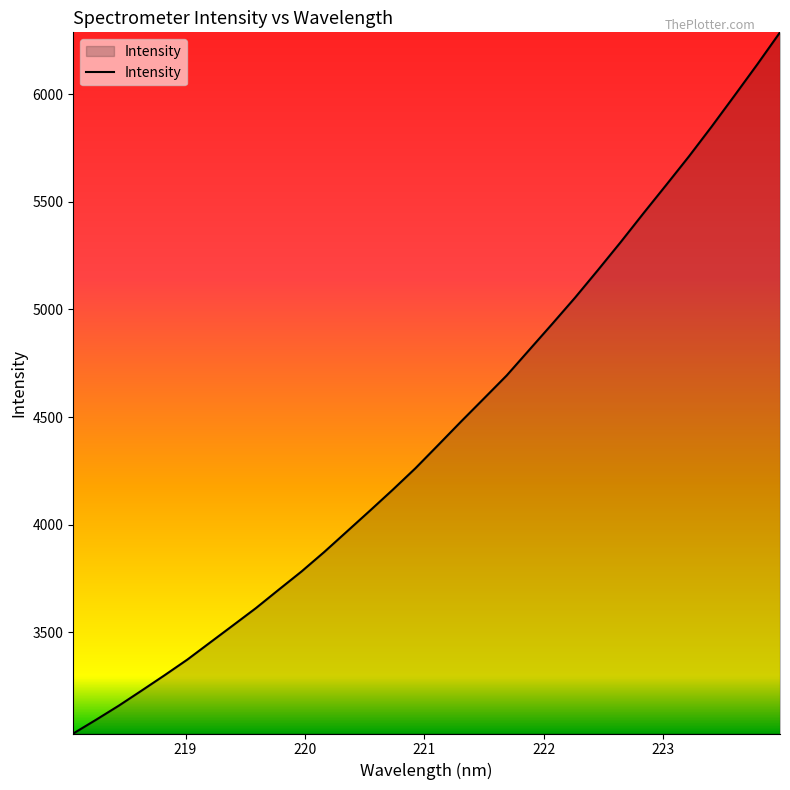

What is the smallest value displayed?

3028.3